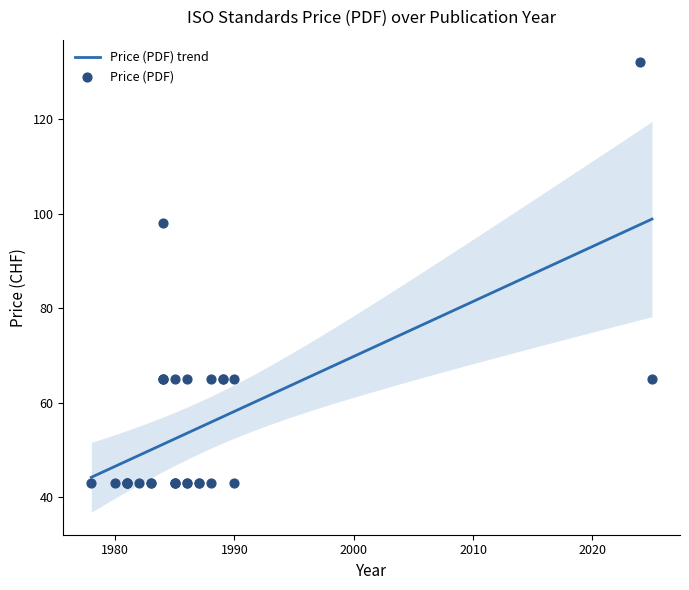

Approximately how many times larger is the value at 1983 compared to 1988?

1.0